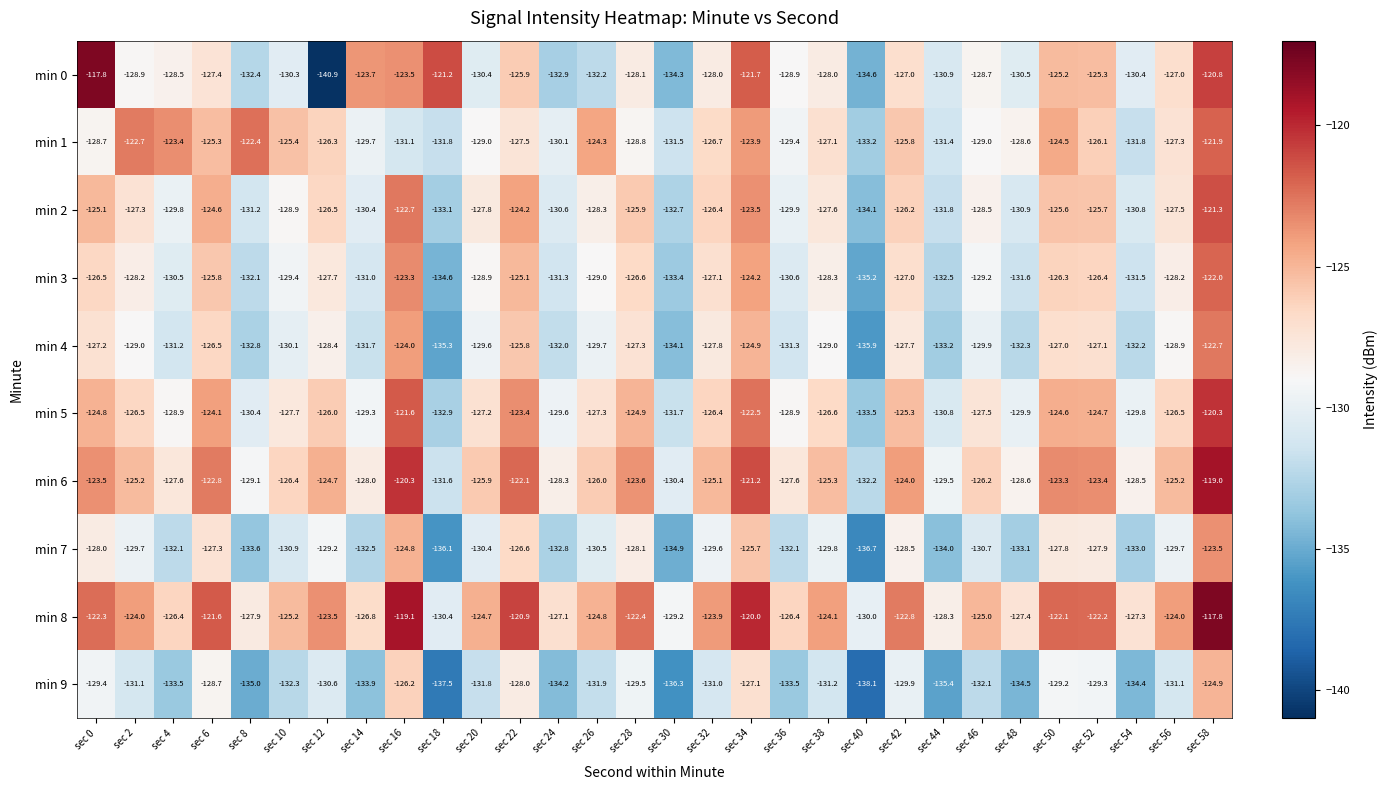

Which series changed the most between sec 2 and sec 12?

min 0